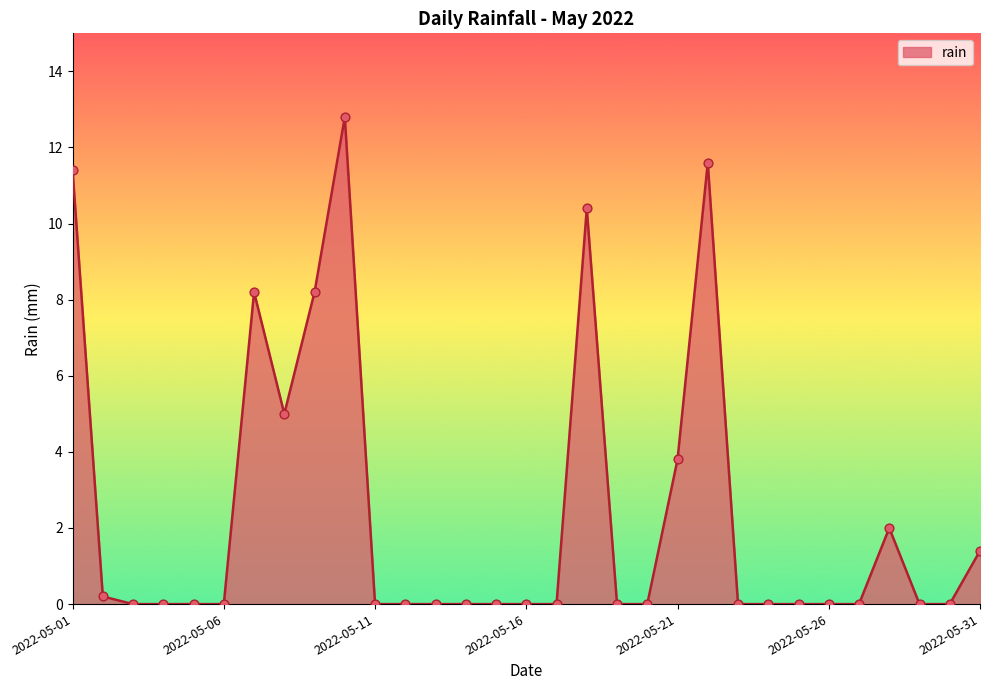

What is the difference between the maximum and minimum values?

12.8